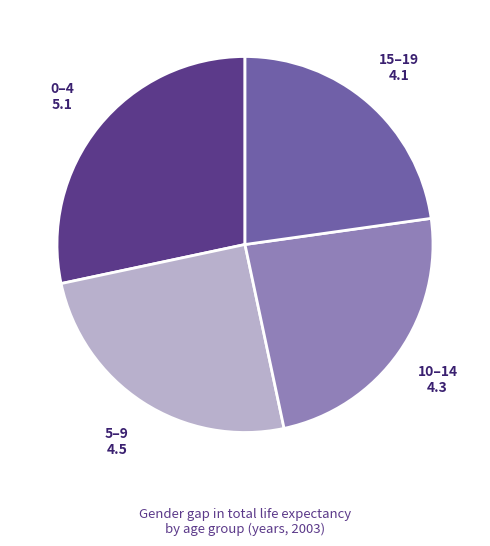

Is the sum of 0–4 and 10–14 greater than half?

Yes